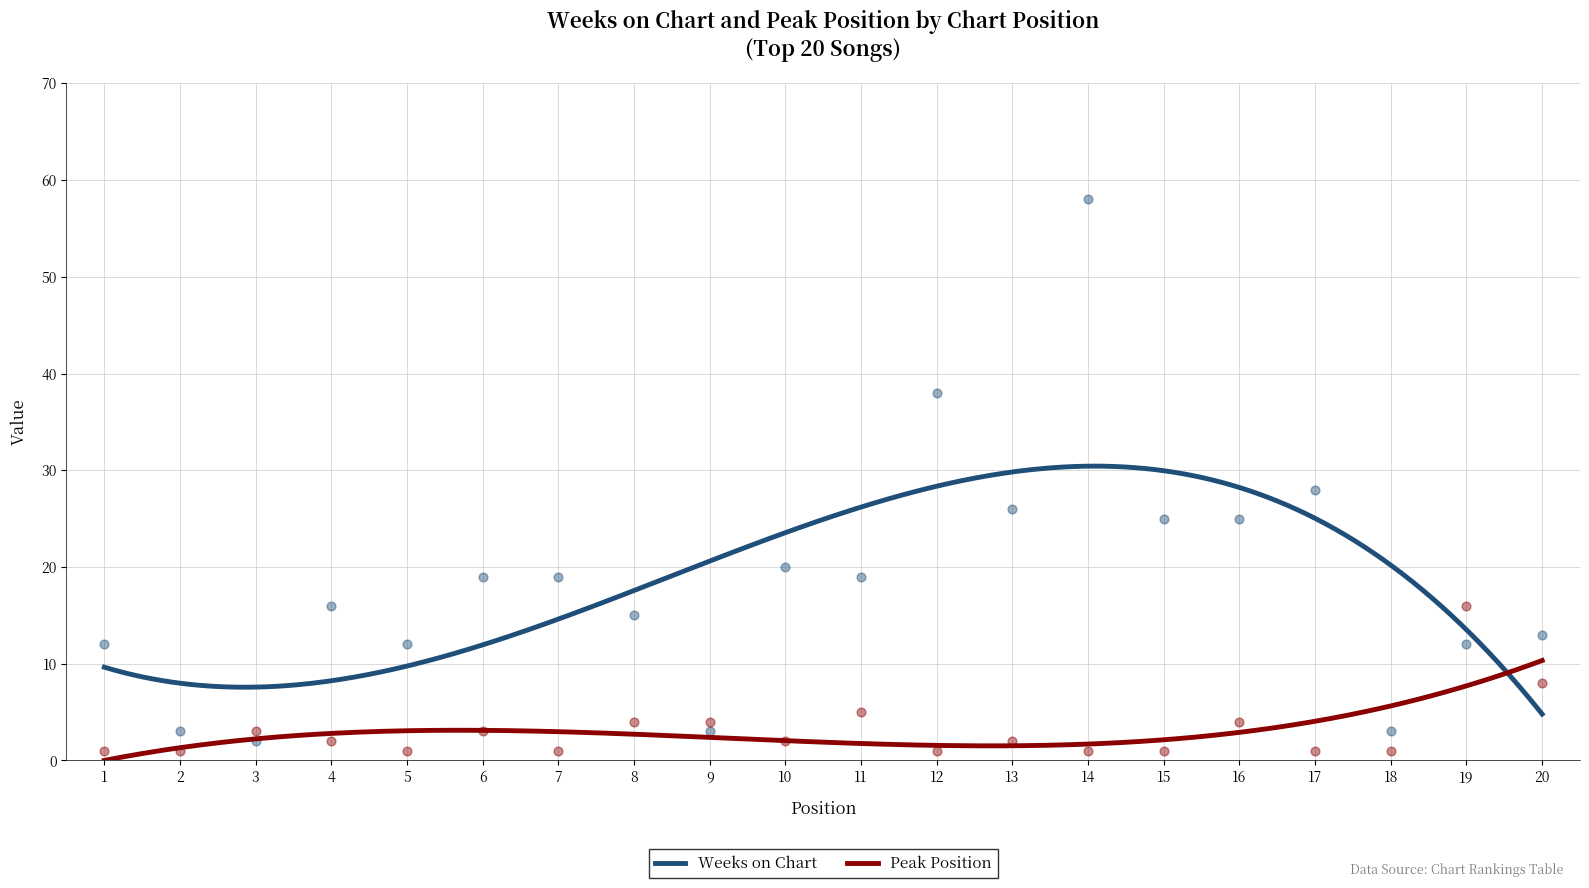

What are all the series names shown in the legend?

Weeks on Chart, Peak Position